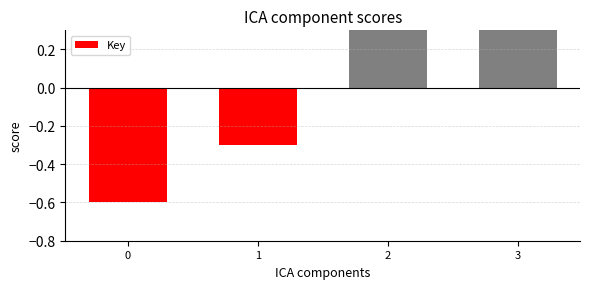

How many values are below zero?

2